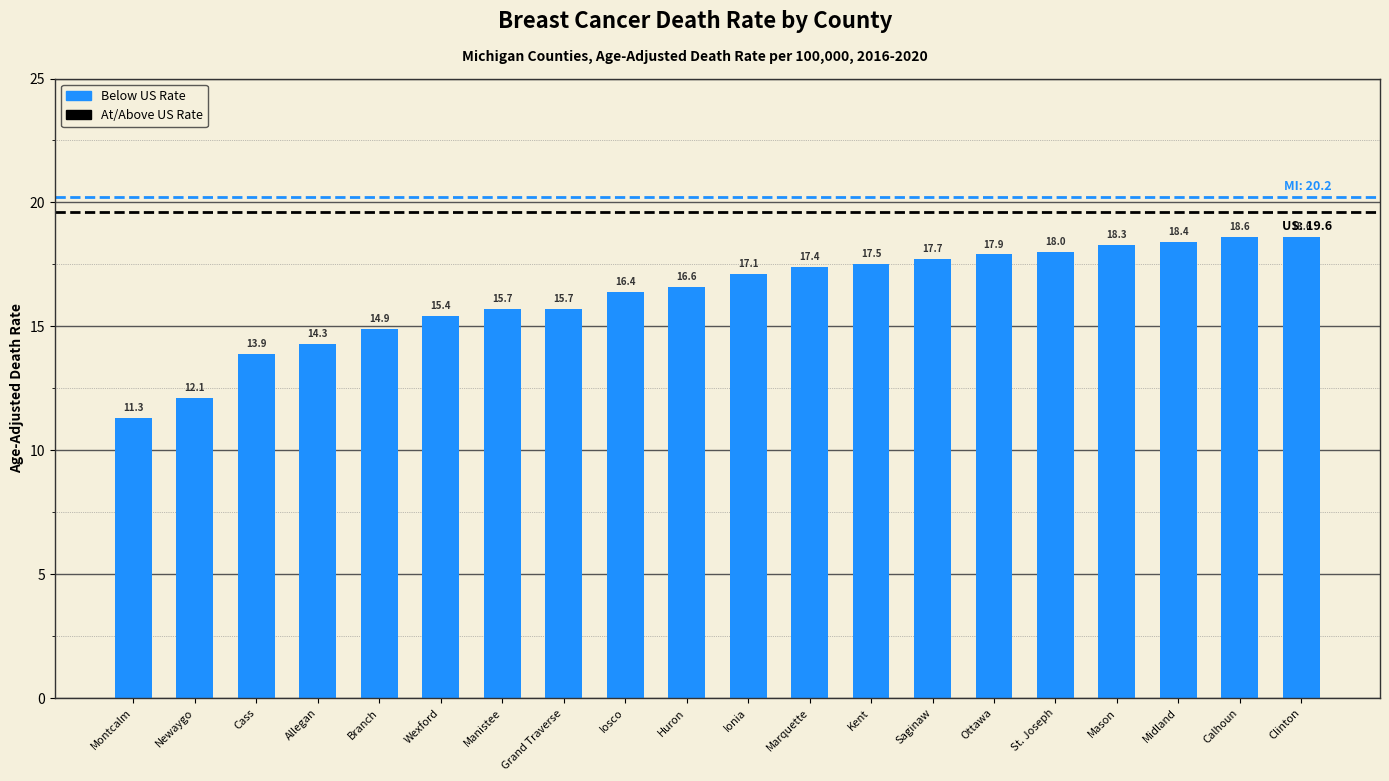

What is the label of the 4th bar from the right?

Mason